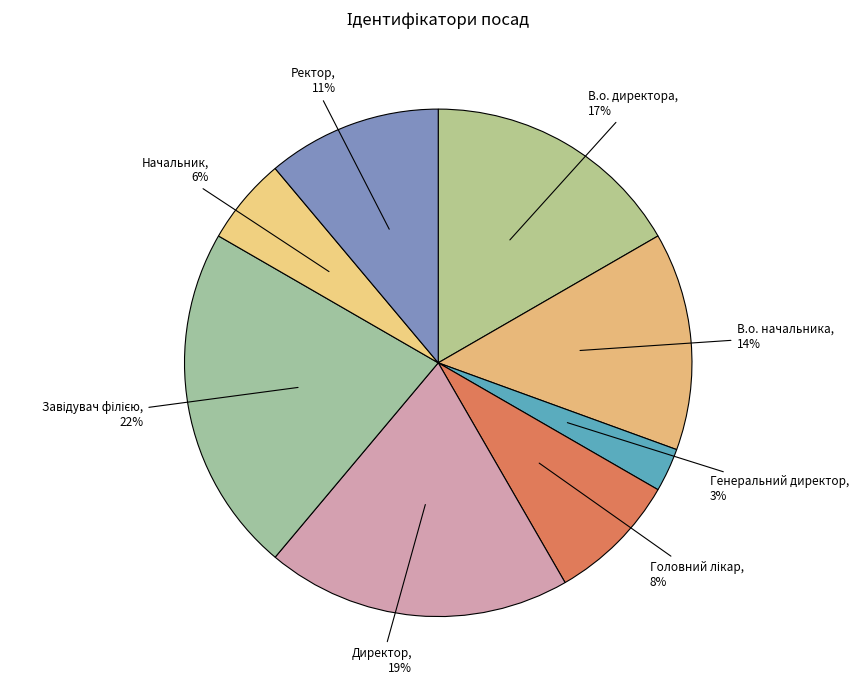

The В.о. директора slice represents 17% of the pie. True or false?

True